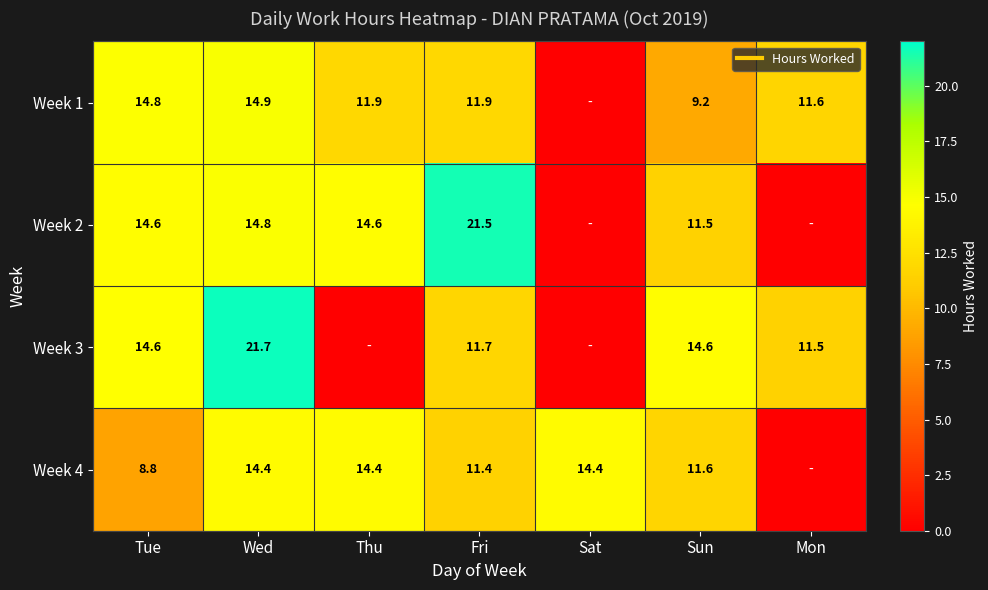

How many data points in Week 4 are less than 11?

2